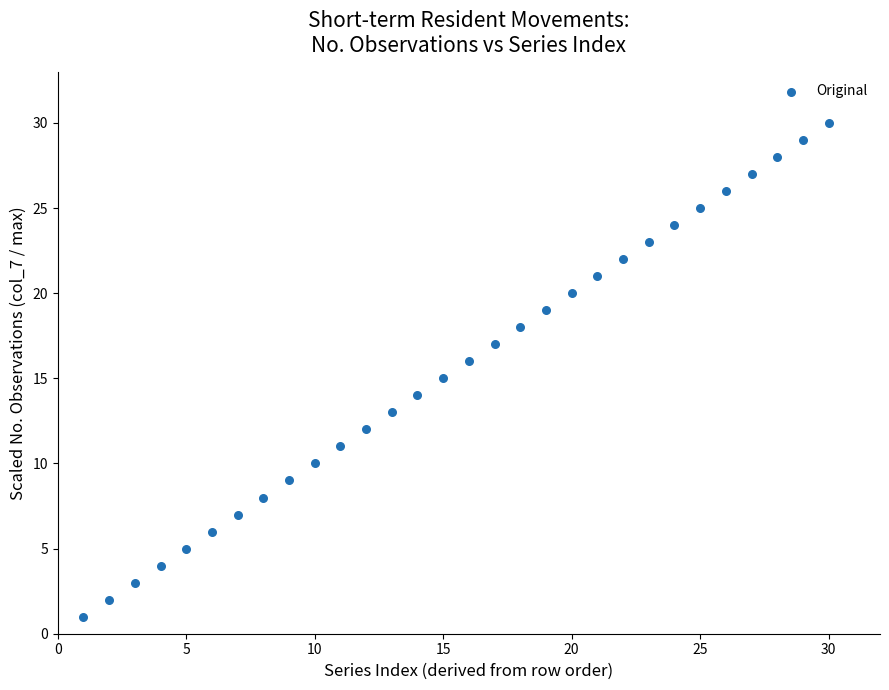

What is the range of X values (max minus min)?

29